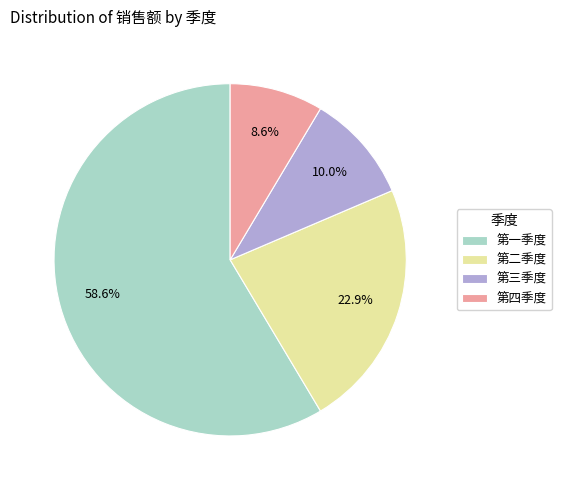

How many segments does this pie chart have?

4